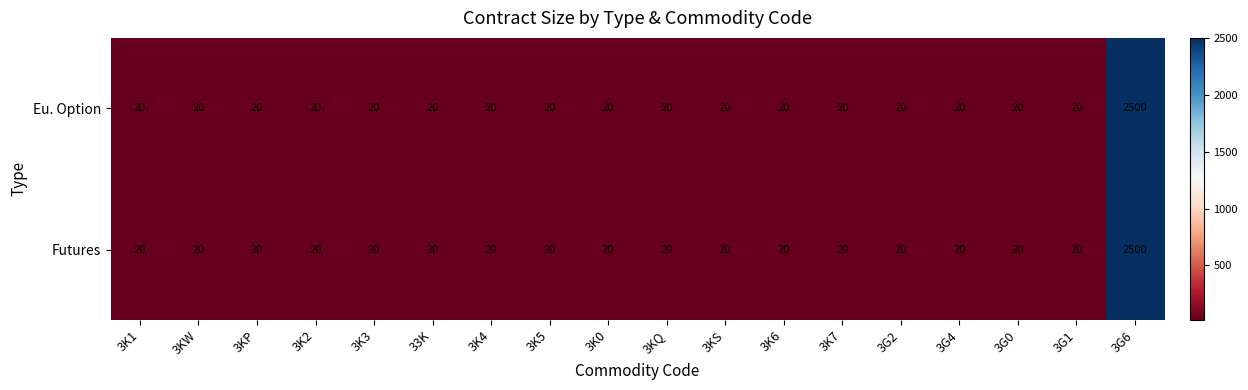

At which label does Eu. Option reach its peak?

3G6